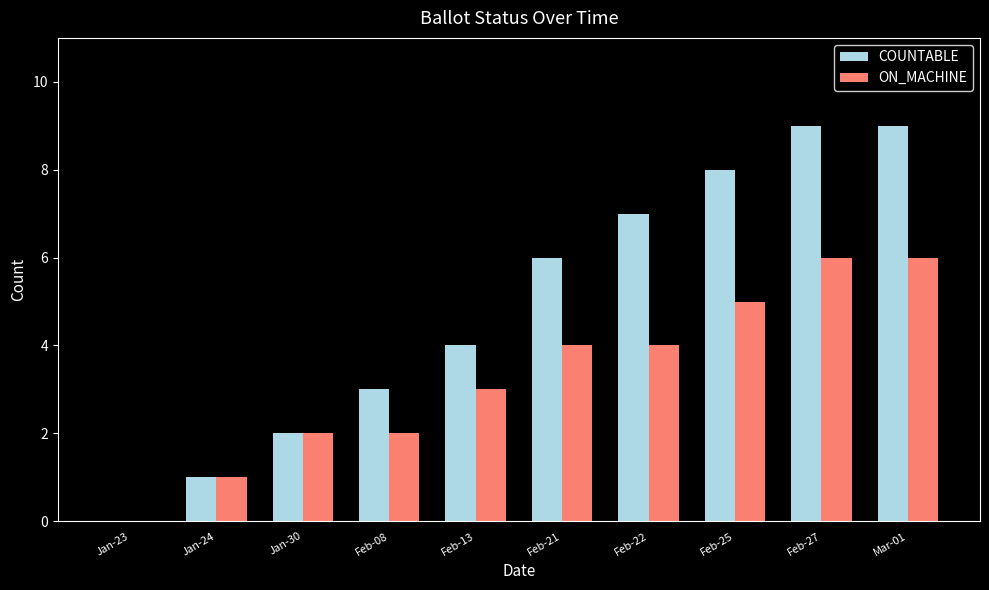

Count the number of data series in this chart.

2